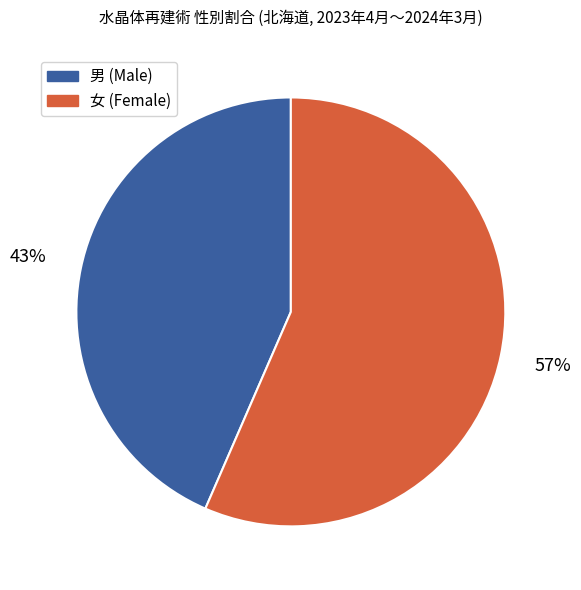

To the nearest percent, what is the average slice percentage?

50%